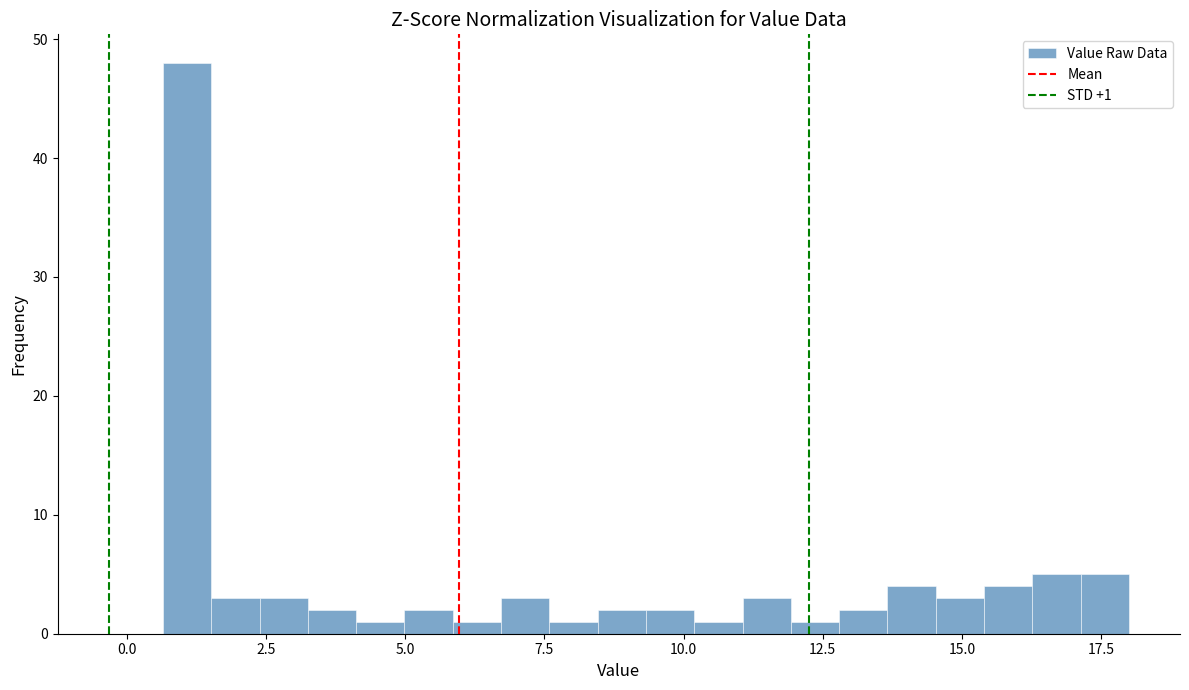

Around what value on the x-axis is the tallest bar? Give the approximate position of its centre, as read against the axis.

1.0